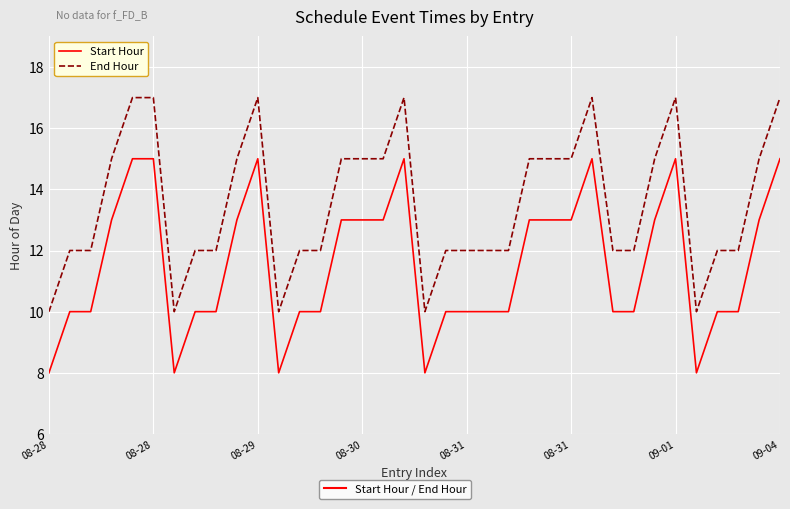

Reading right to left, transcribe all the data shown in this chart.

Start Hour: 15	13	10	10	8	15	13	10	10	15	13	13	13	10	10	10	10	8	15	13	13	13	10	10	8	15	13	10	10	8	15	15	13	10	10	8
End Hour: 17	15	12	12	10	17	15	12	12	17	15	15	15	12	12	12	12	10	17	15	15	15	12	12	10	17	15	12	12	10	17	17	15	12	12	10